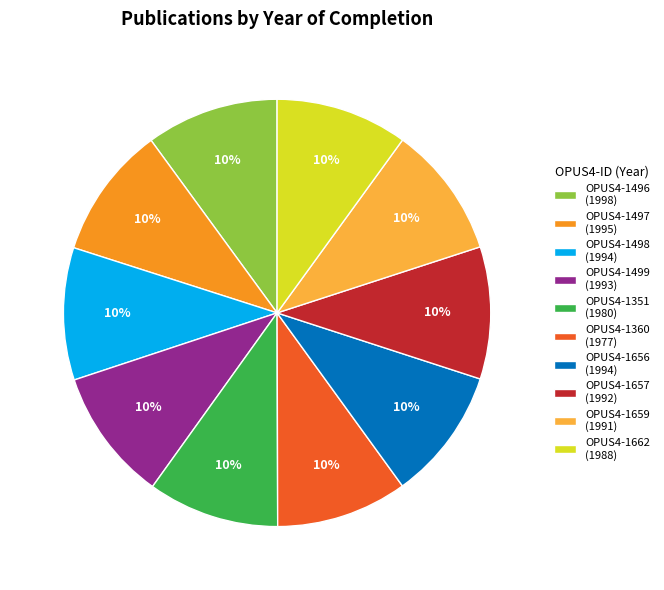

What is the ratio of the value at OPUS4-1659 to the value at OPUS4-1656?

1.0